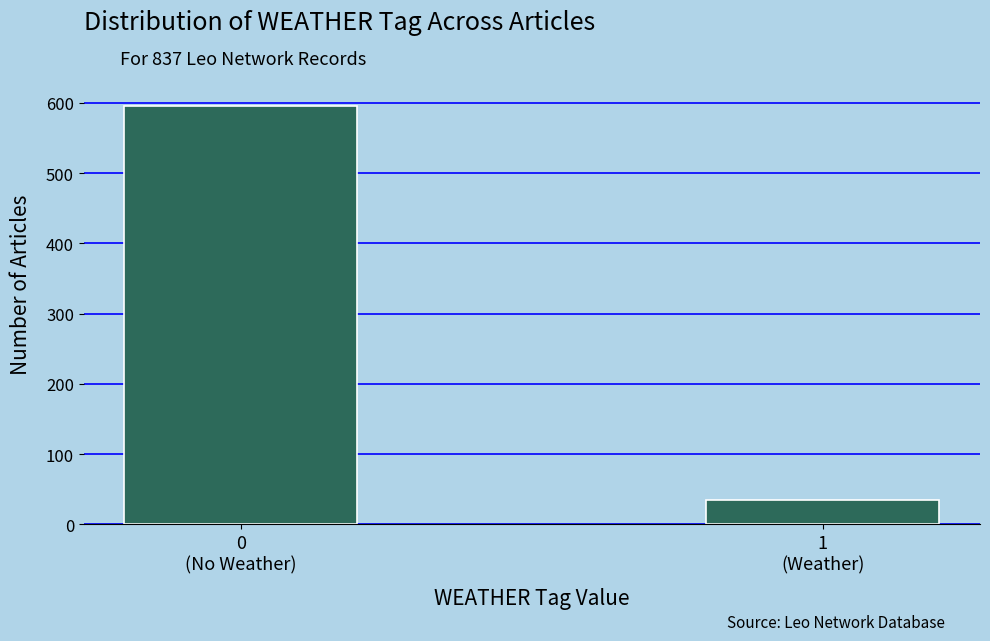

Reading left to right, transcribe all the data shown in this chart.

596	35